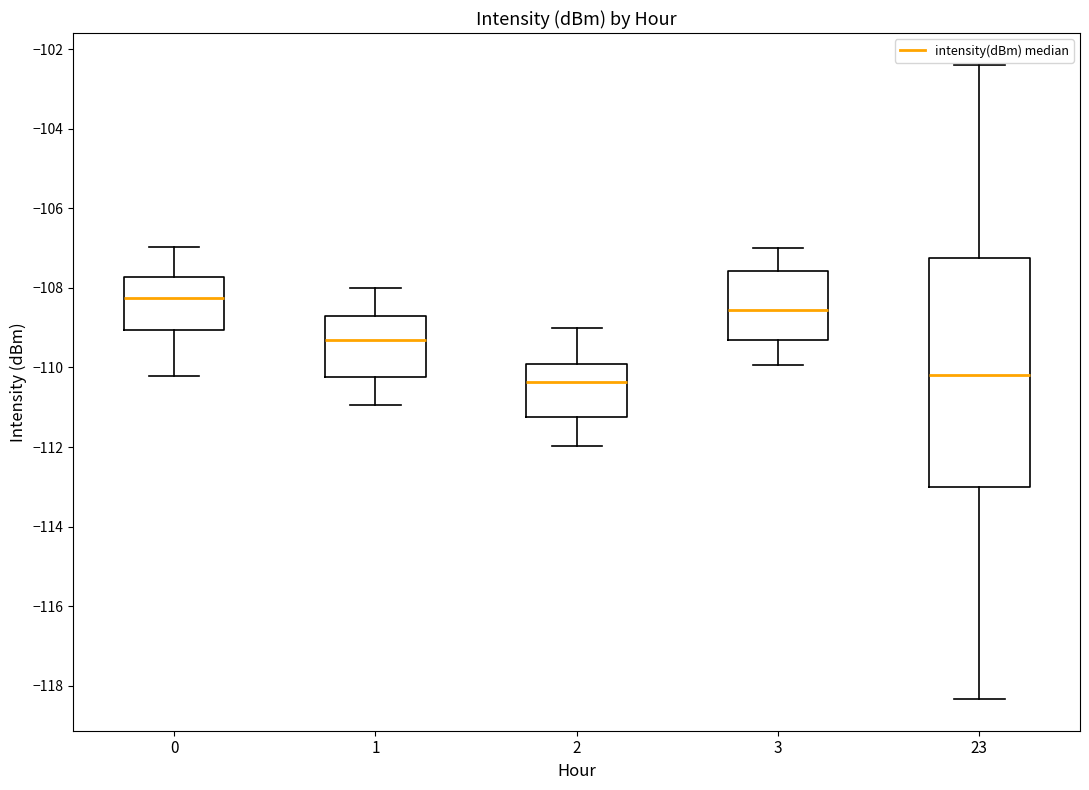

Comparing the boxes themselves (not the whiskers), which one is the tallest?

23